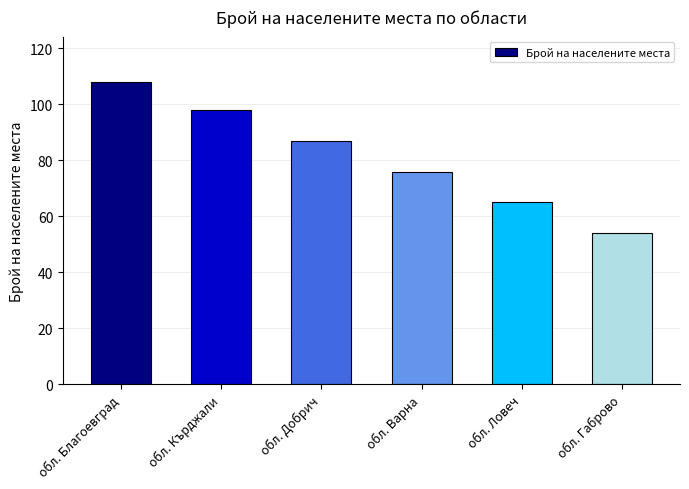

Are the bars grouped side by side (vs. stacked)?

No